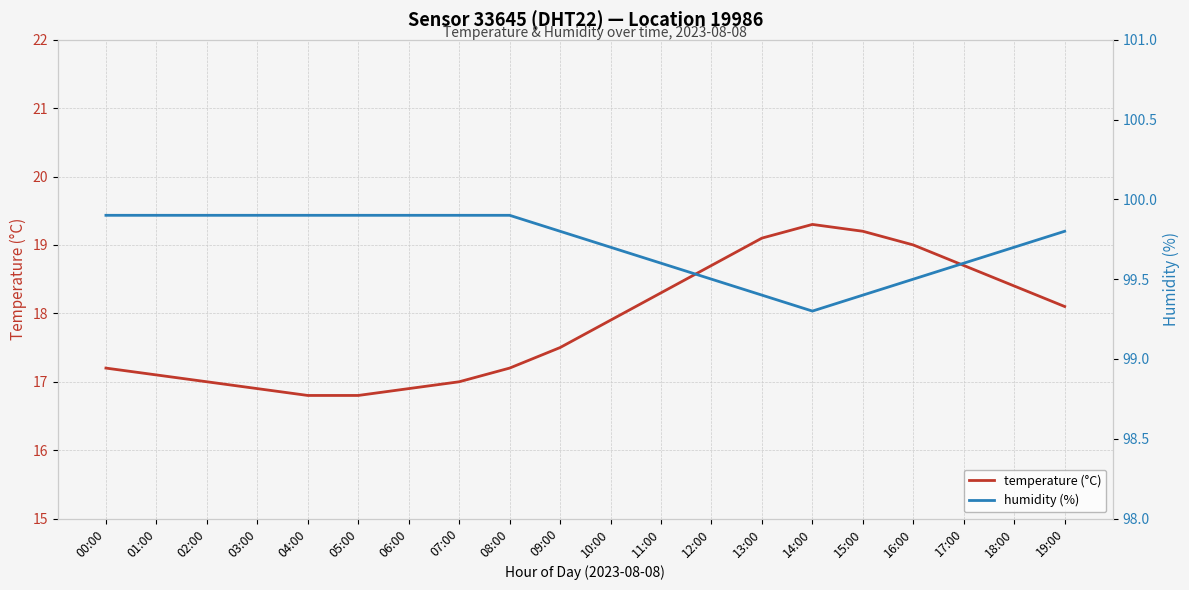

List the series in order of their peak value, highest first.

humidity (%), temperature (°C)